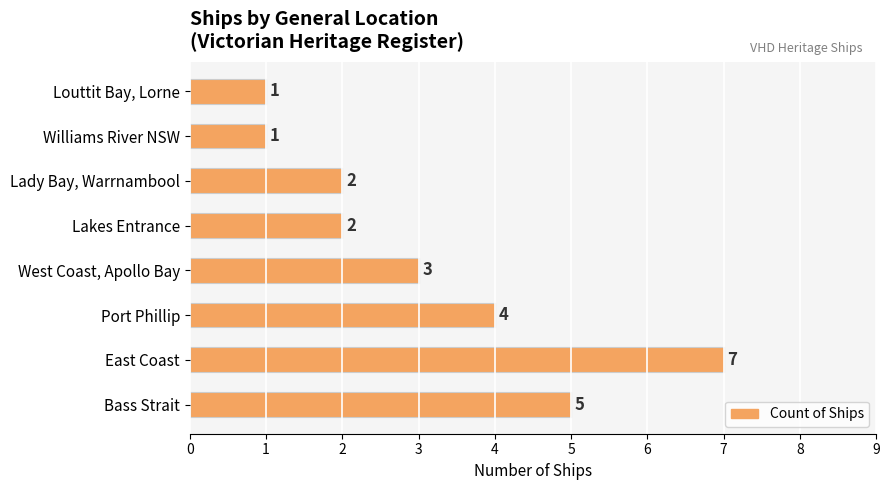

The chart shows a value of 3 at East Coast. True or false?

False